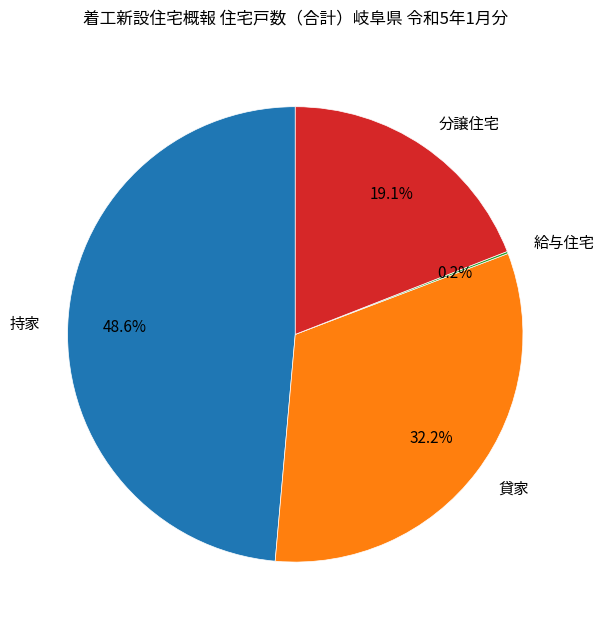

To the nearest percent, what percentage of the pie is 貸家?

32%